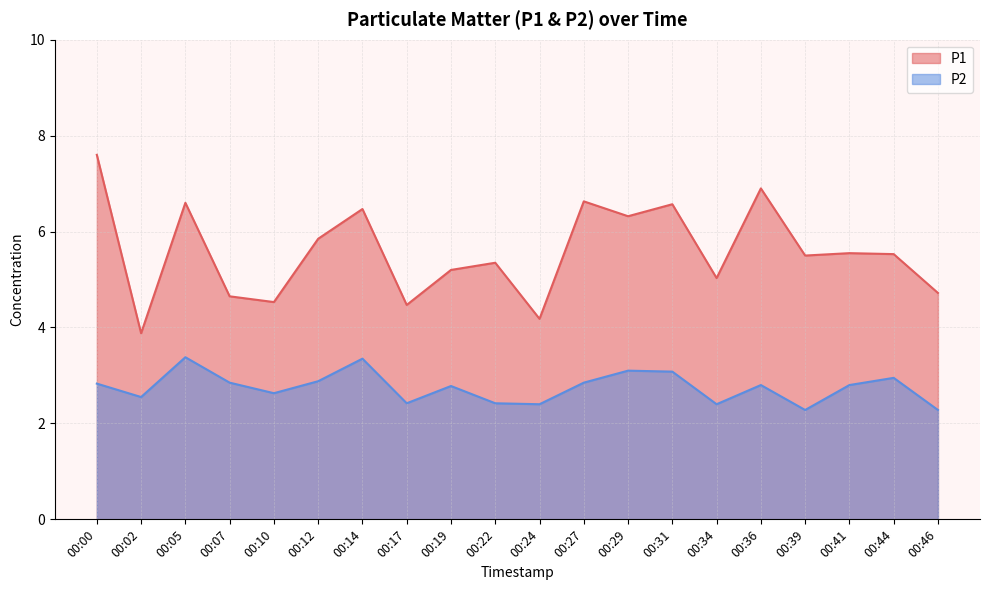

How many distinct data groups are displayed?

2